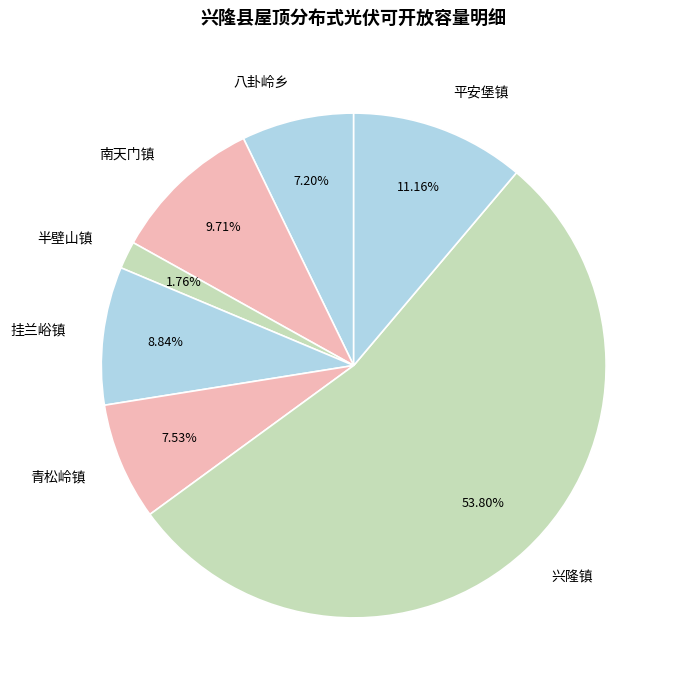

Combined, do 兴隆镇 and 半壁山镇 account for over 50%?

Yes